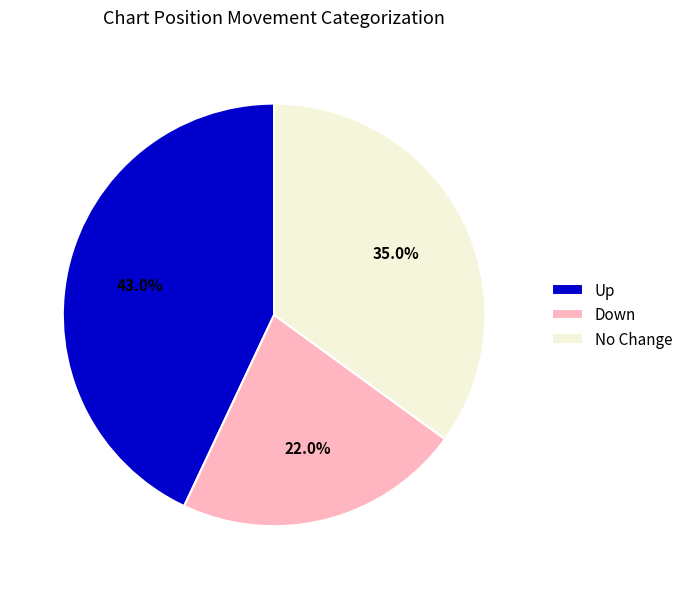

Is the sum of Down and Up greater than half?

Yes